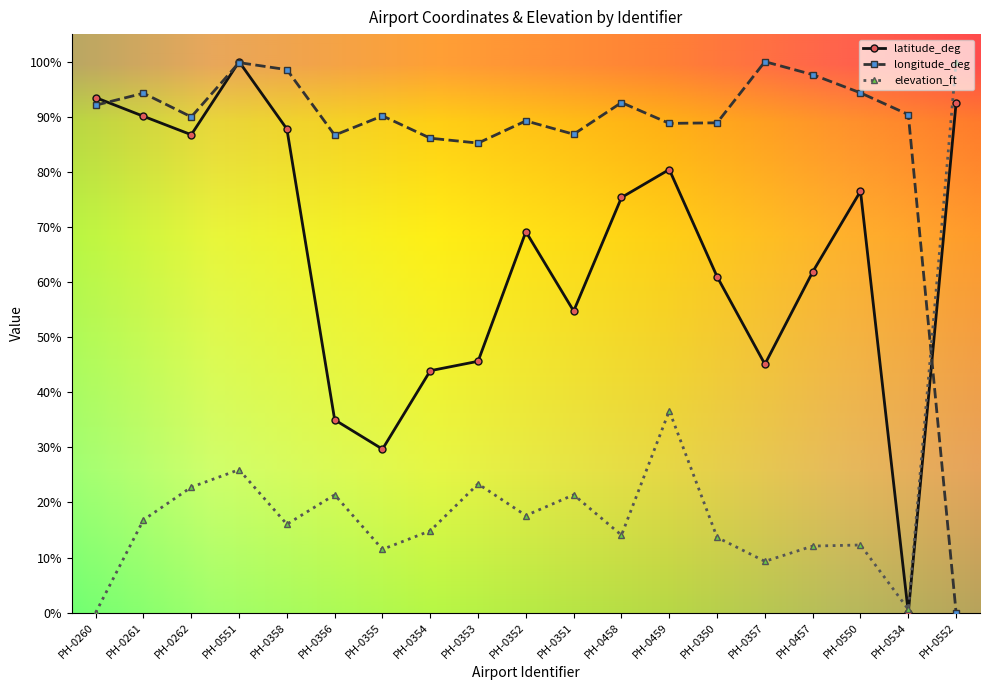

How many values in the latitude_deg series exceed 69?

10